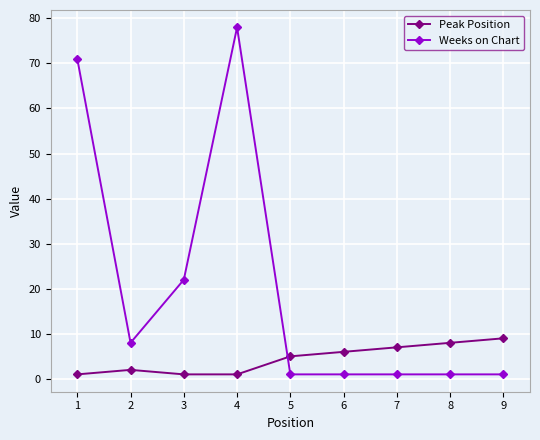

What is the approximate value of Peak Position at 5?

5